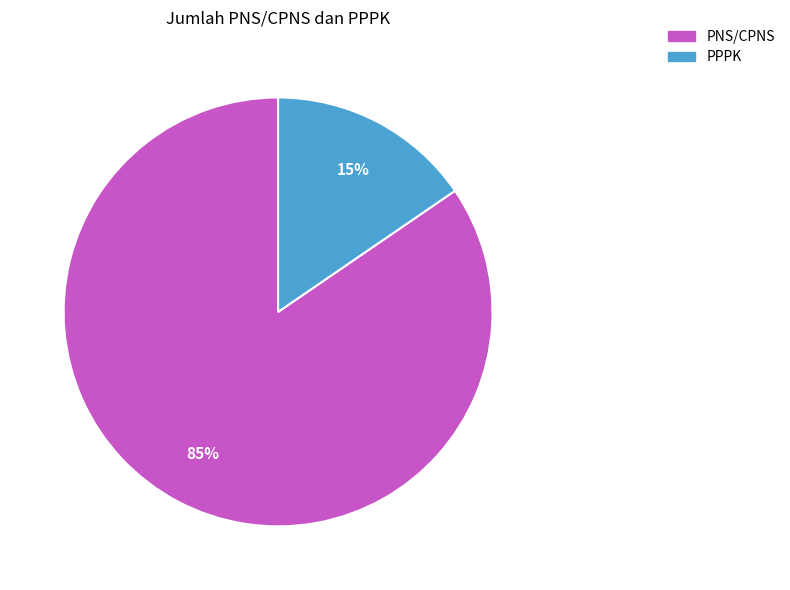

To the nearest percent, what is the combined percentage of PPPK and PNS/CPNS?

100%